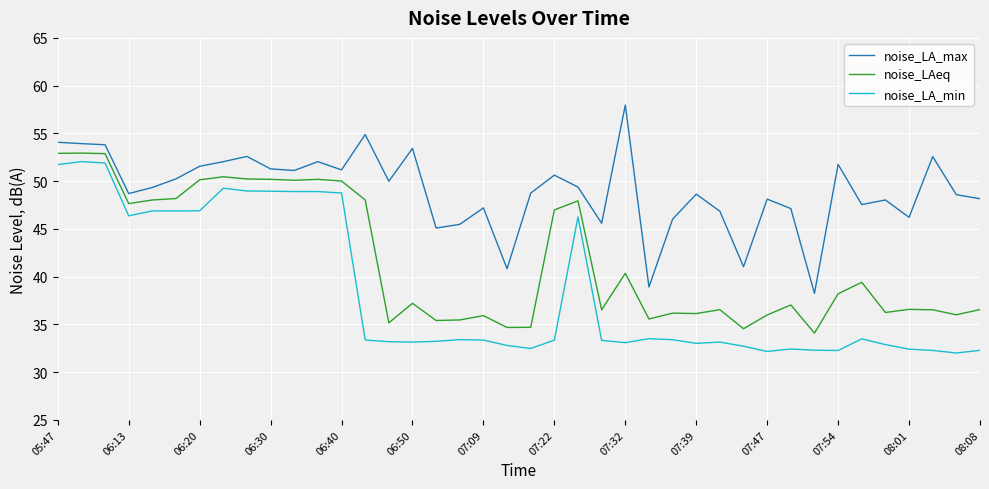

What are all the series names shown in the legend?

noise_LA_max, noise_LAeq, noise_LA_min